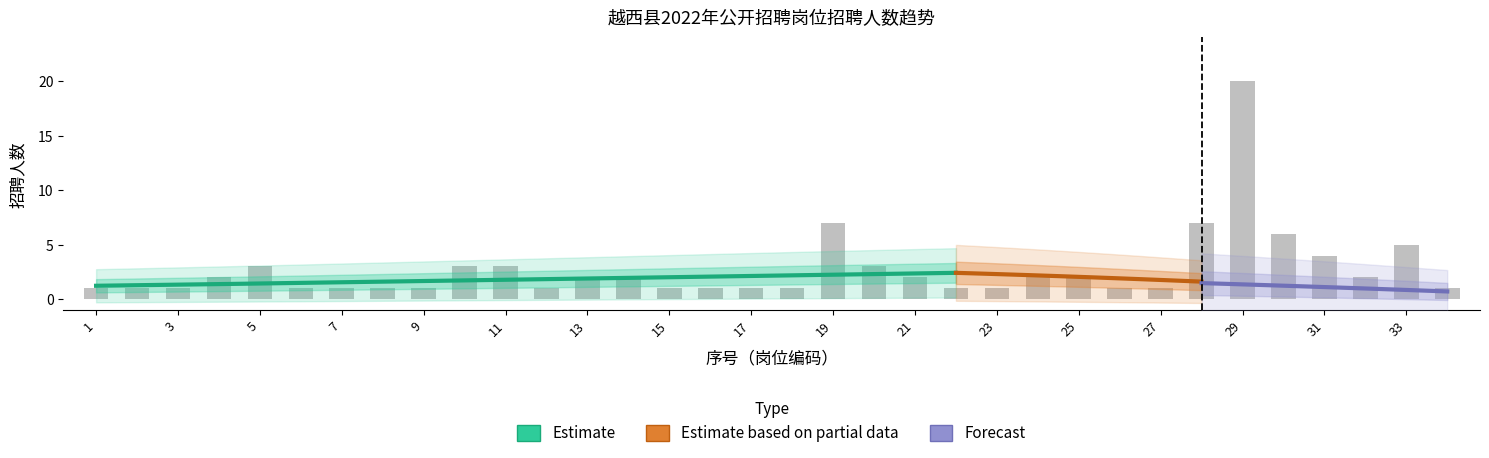

What is the maximum value shown in the chart?

20